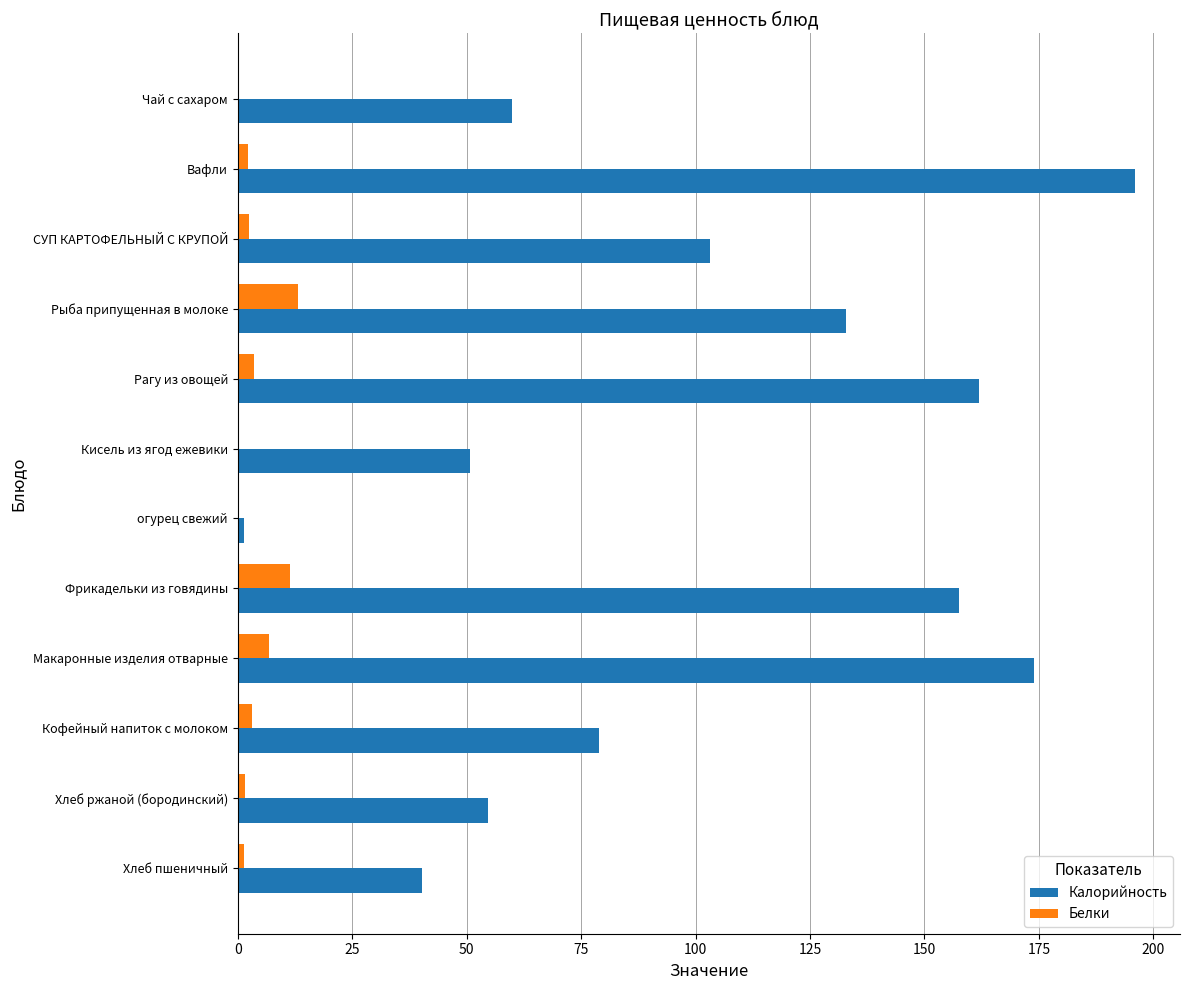

At which label is Калорийность closest to 98?

СУП КАРТОФЕЛЬНЫЙ С КРУПОЙ